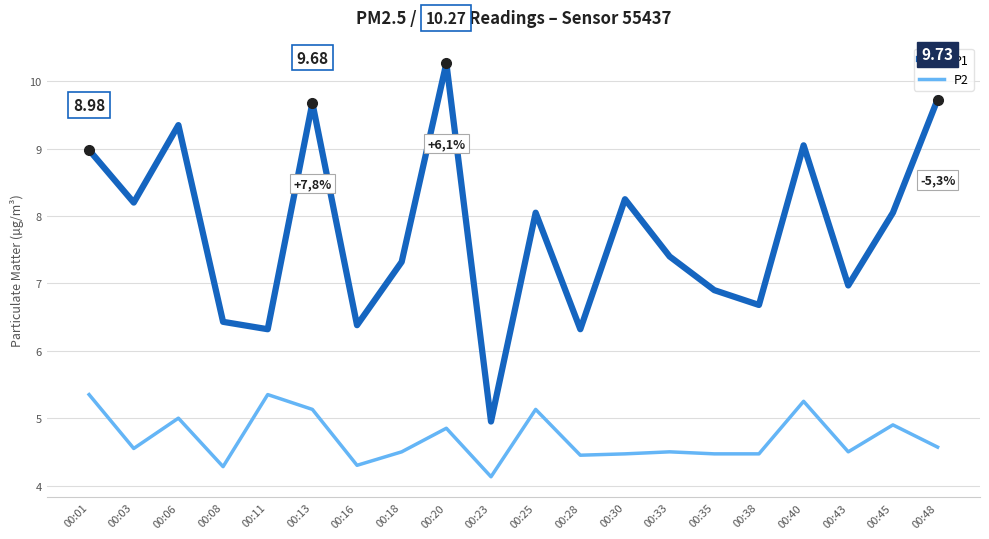

Which series changed the most between 00:03 and 00:18?

P1